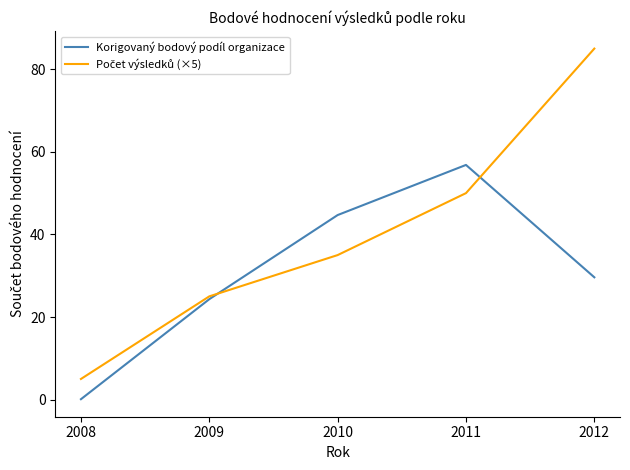

How many distinct data groups are displayed?

2